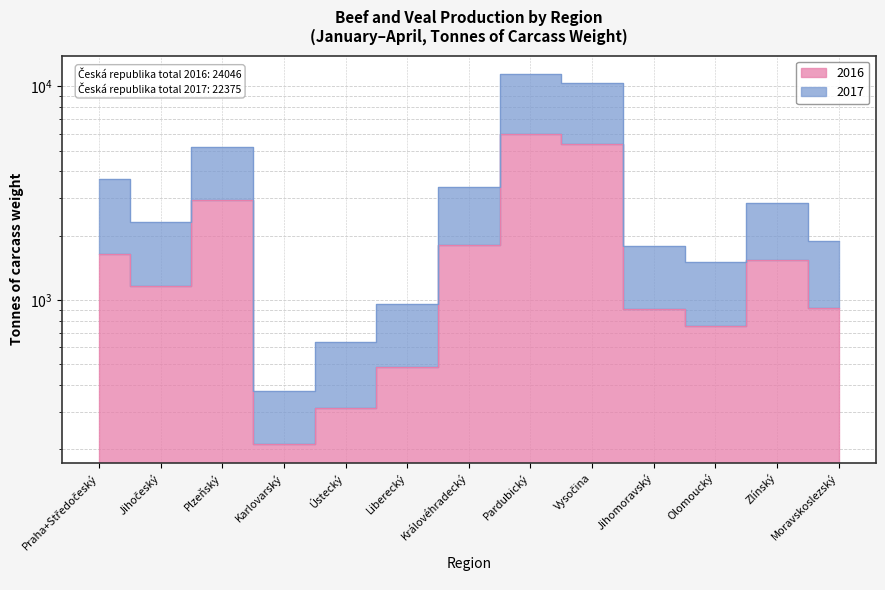

What is the lowest value of the 2017 series?

377